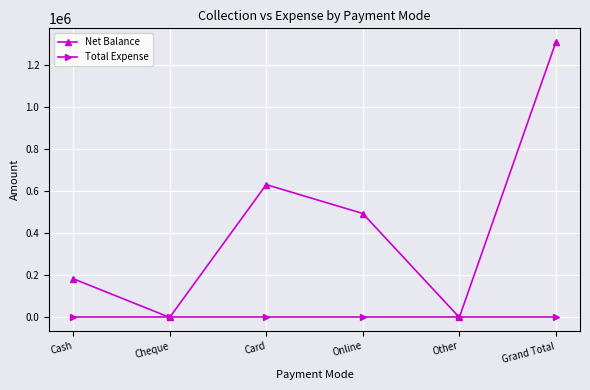

What is the sum of the Net Balance values at Online and Cheque?

493797